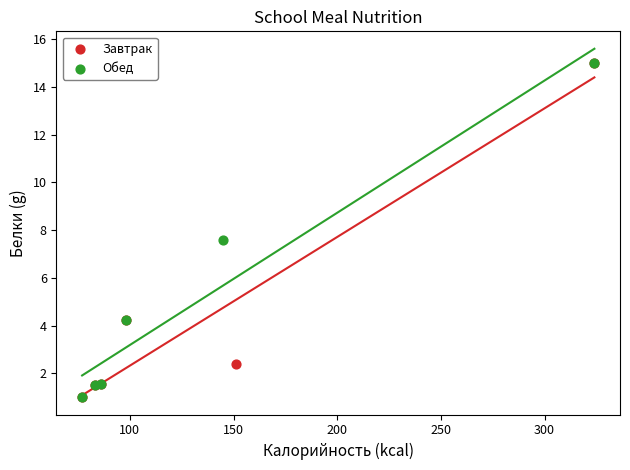

What are all the series names shown in the legend?

Завтрак, Обед